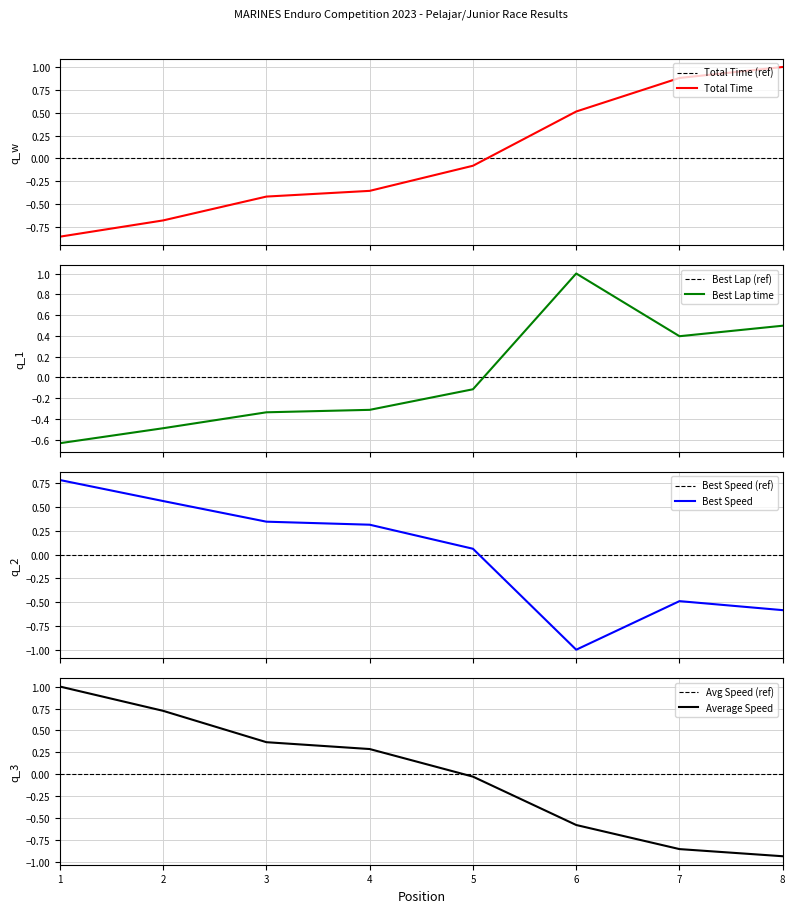

What is the highest value of the Total Time series?

1.0